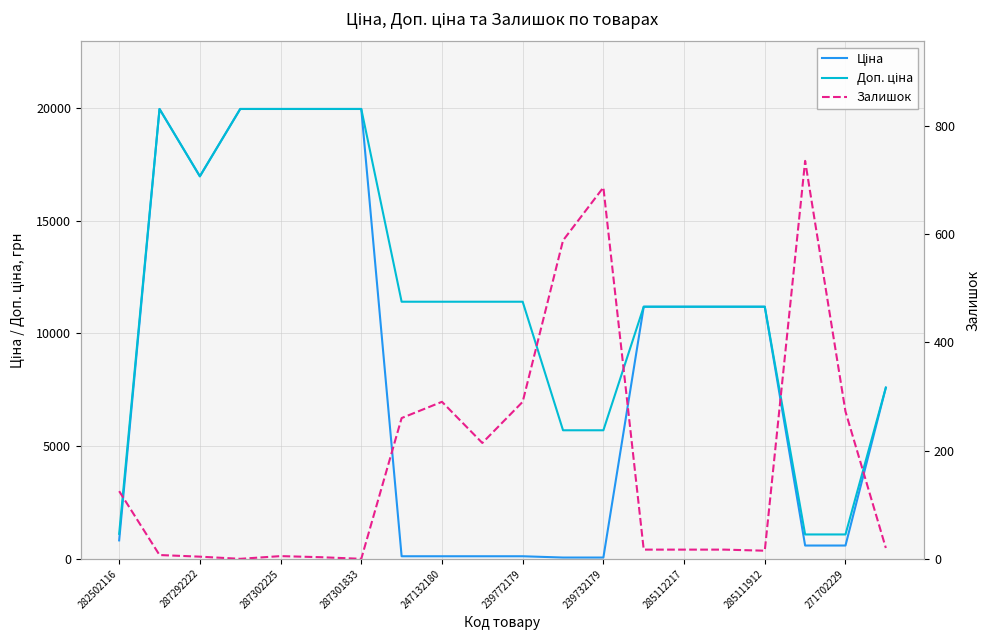

True or false: Доп. ціна has a value of 11188.2 at 285111912.

True